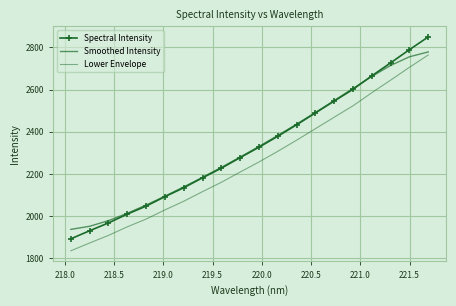

Which series has the largest range (max minus min)?

Spectral Intensity